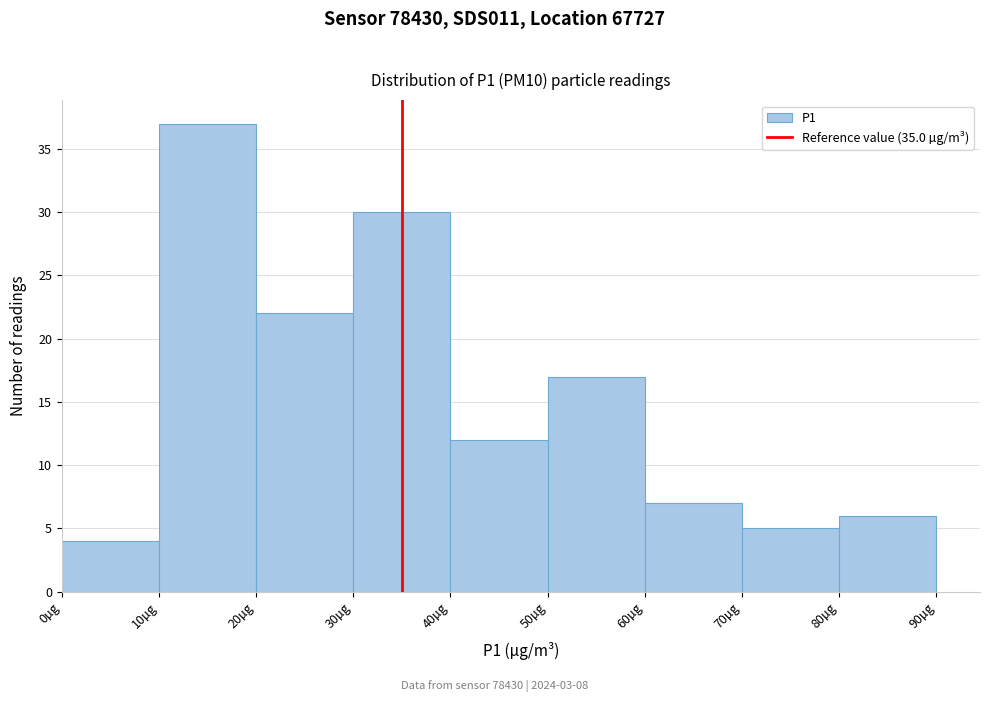

Reading left to right, transcribe this chart: for each bar, give the range it covers on the x-axis and its height. The values are not printed on the chart, so give them approximately, as read against the axis.

0 to 10: 4
10 to 20: 37
20 to 30: 22
30 to 40: 30
40 to 50: 12
50 to 60: 17
60 to 70: 7
70 to 80: 5
80 to 90: 6